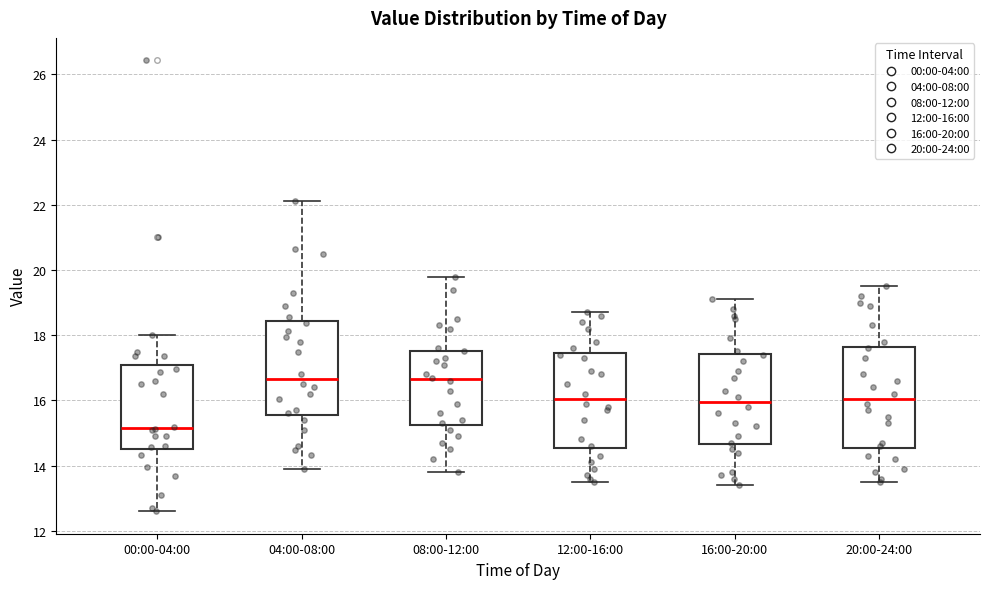

Comparing the boxes themselves (not the whiskers), which one is the tallest?

20:00-24:00